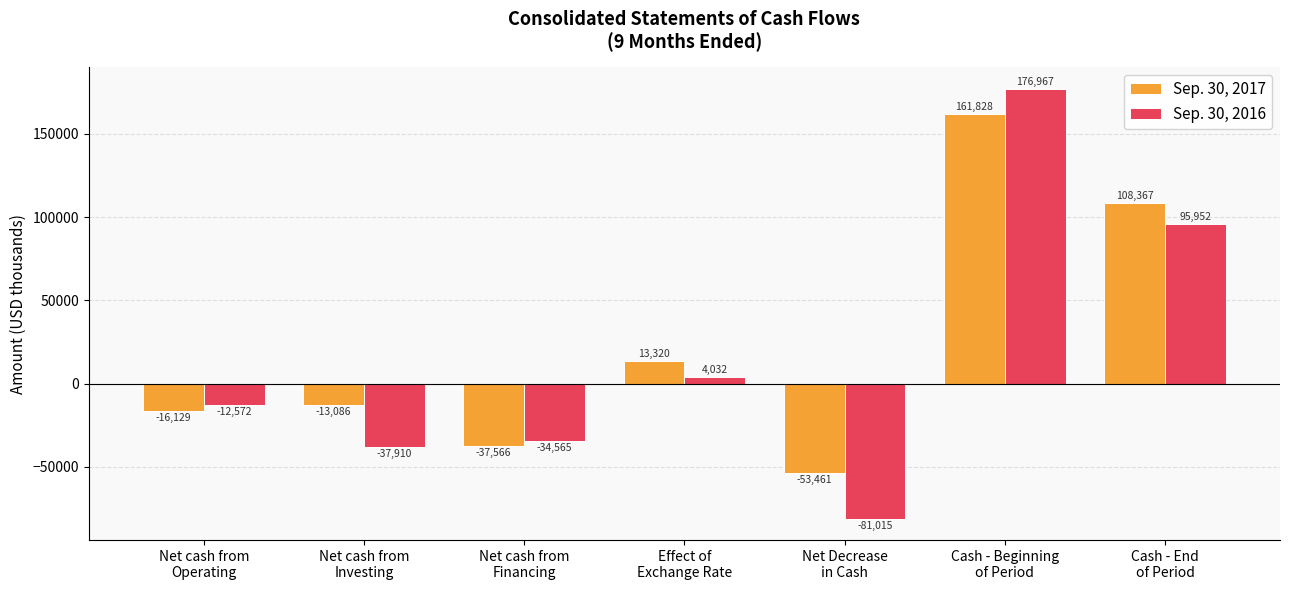

What is the sum of all Sep. 30, 2016 values?

110889